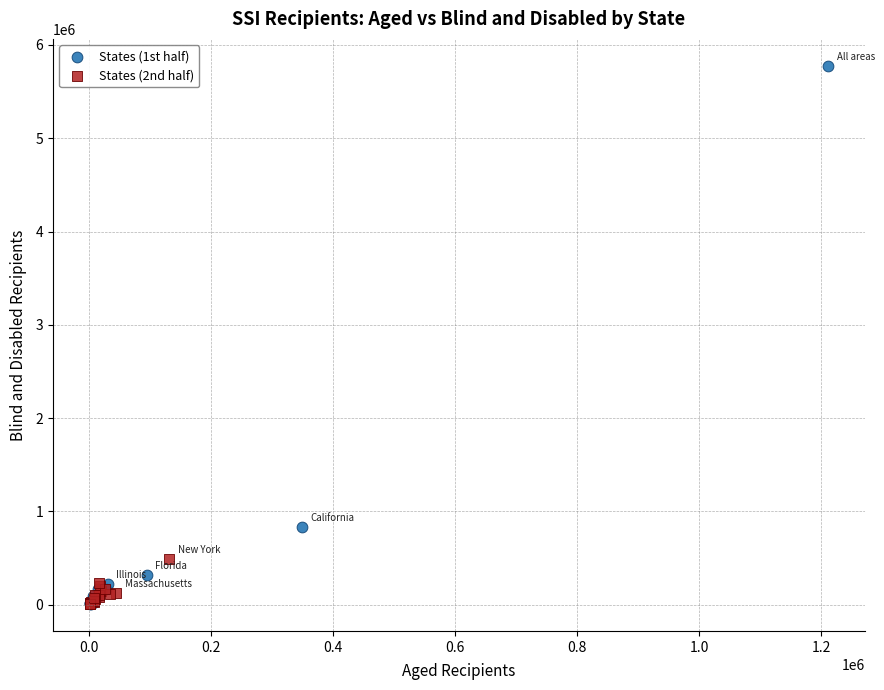

Which series reaches the maximum Y coordinate?

States (1st half)